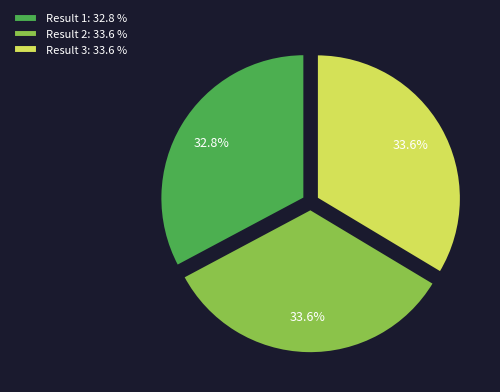

How much of the chart is everything except Result 1: 32.8 %?

67.2%